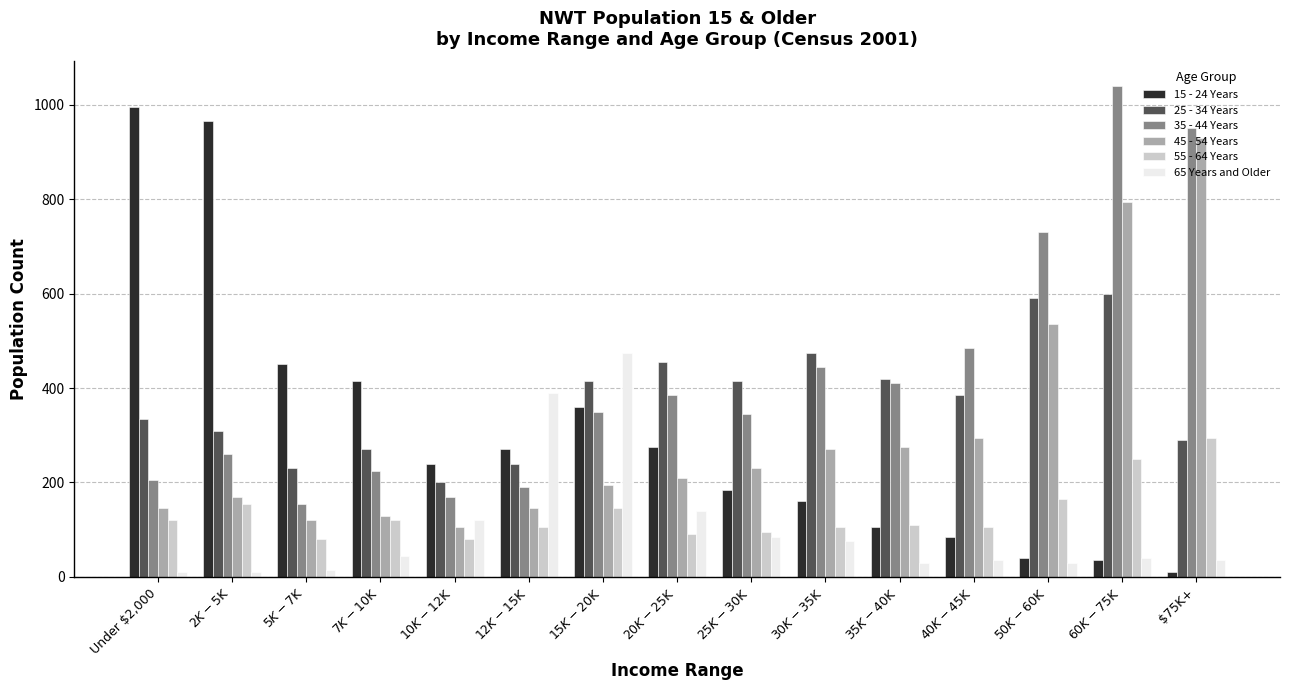

Where is 35 - 44 Years nearest to the value 597?

$40K-$45K